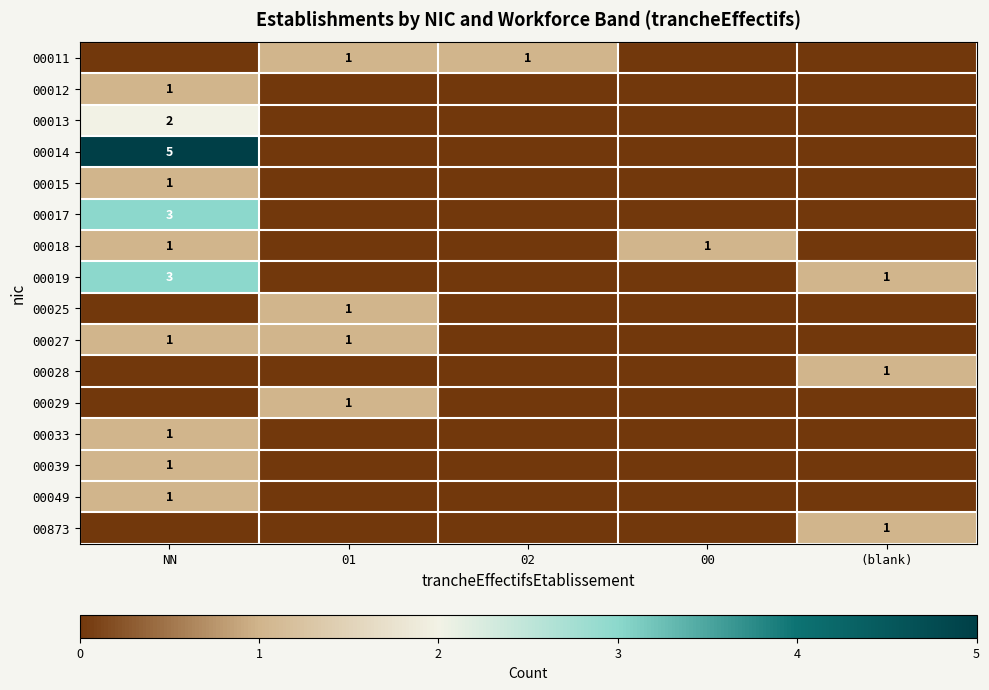

True or false: 00028 has a value of 1 at (blank).

True